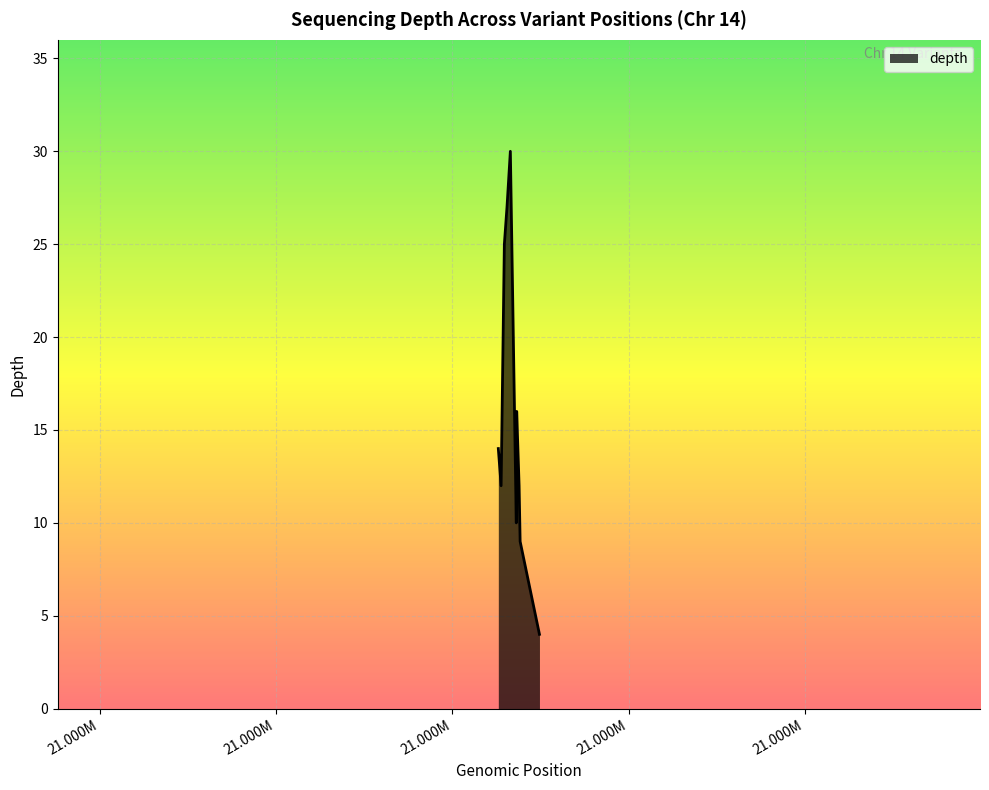

How many interior local valleys (lower than both neighbors) does the data have?

2